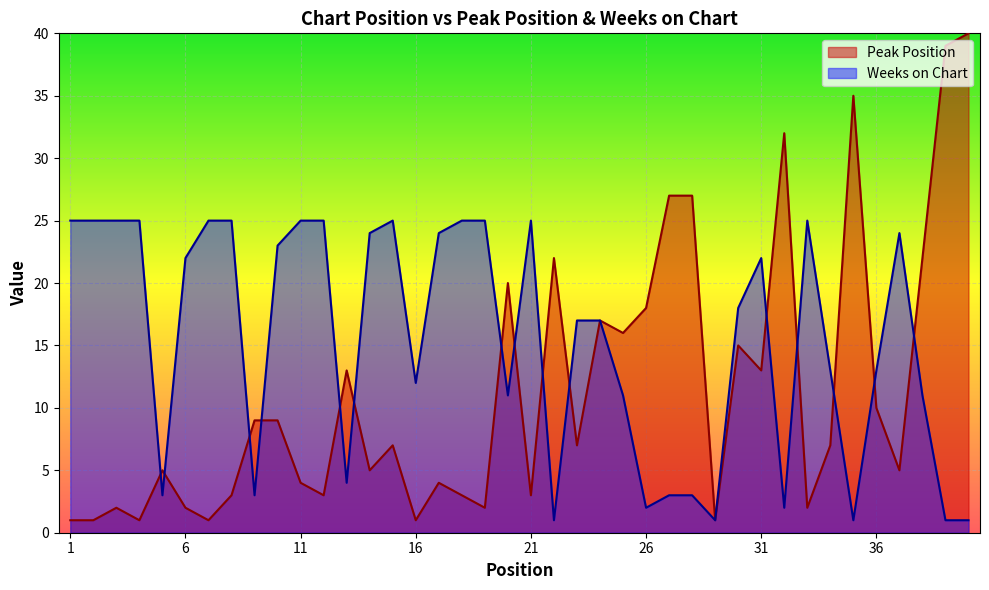

Which category has the highest value in the Weeks on Chart series?

1